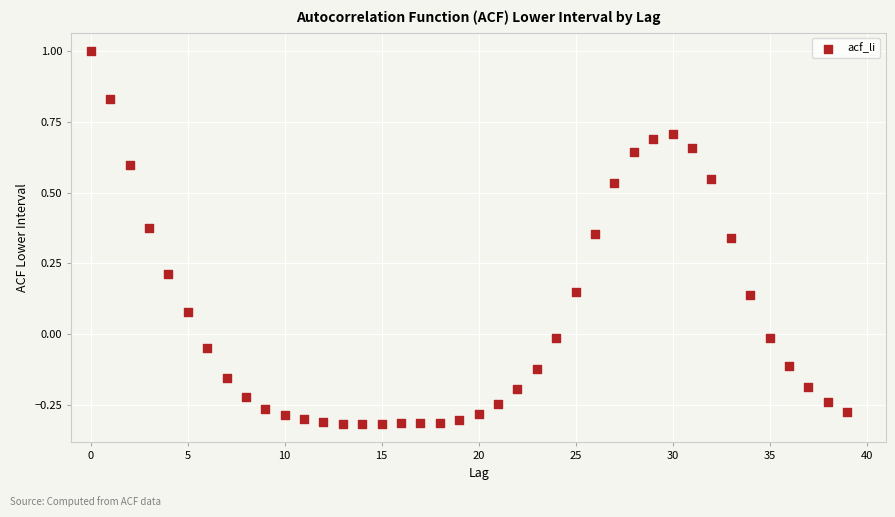

What is the range of Y values (max minus min)?

1.3